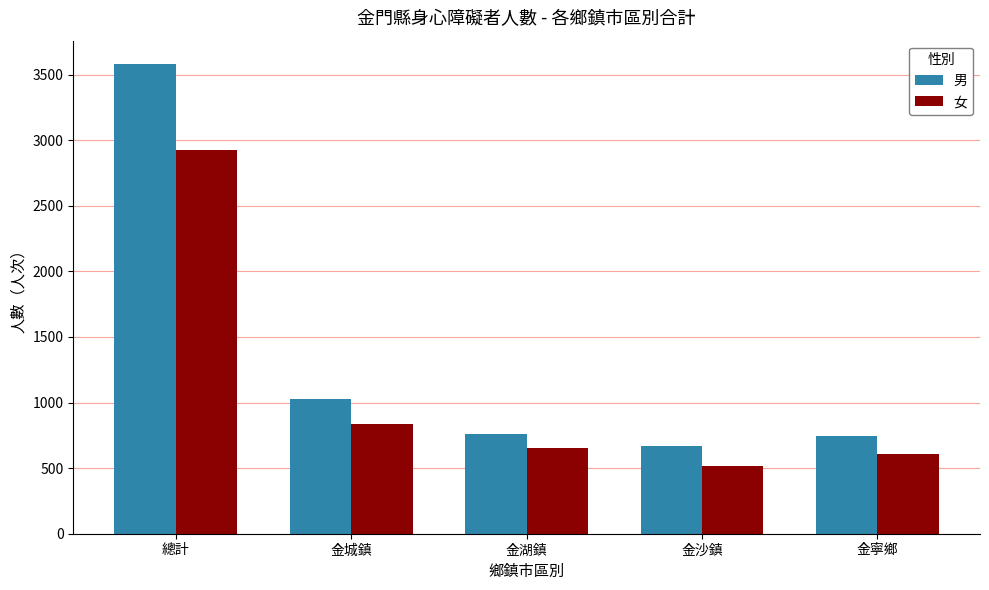

What is the label of the 1st bar from the left?

總計